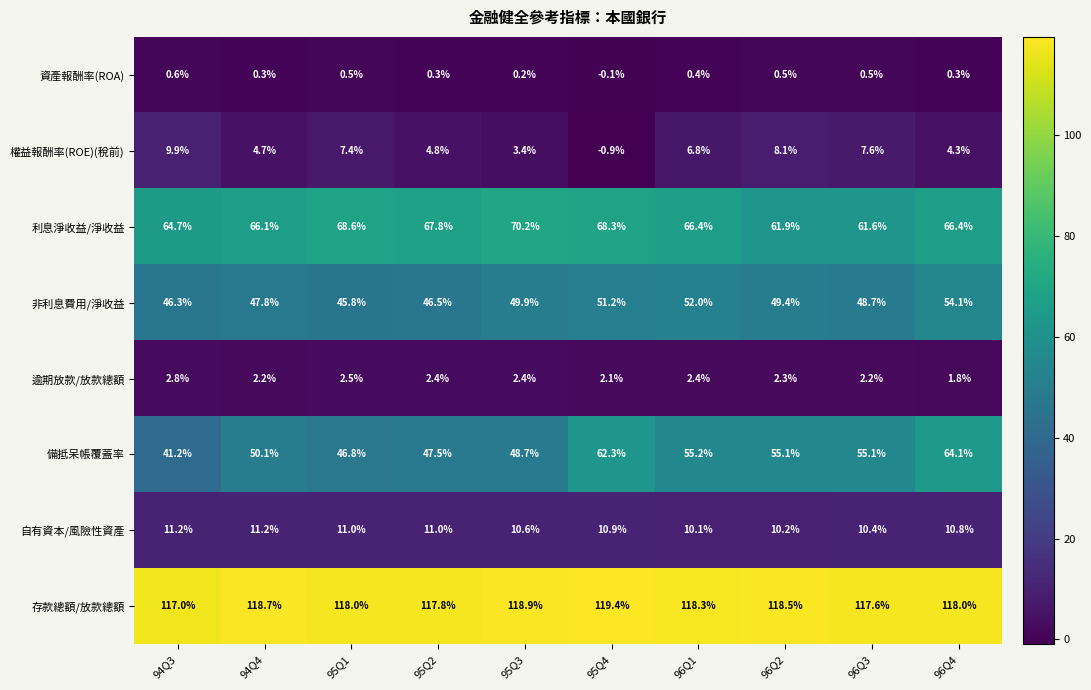

What is the total value across all series at 95Q1?

300.6